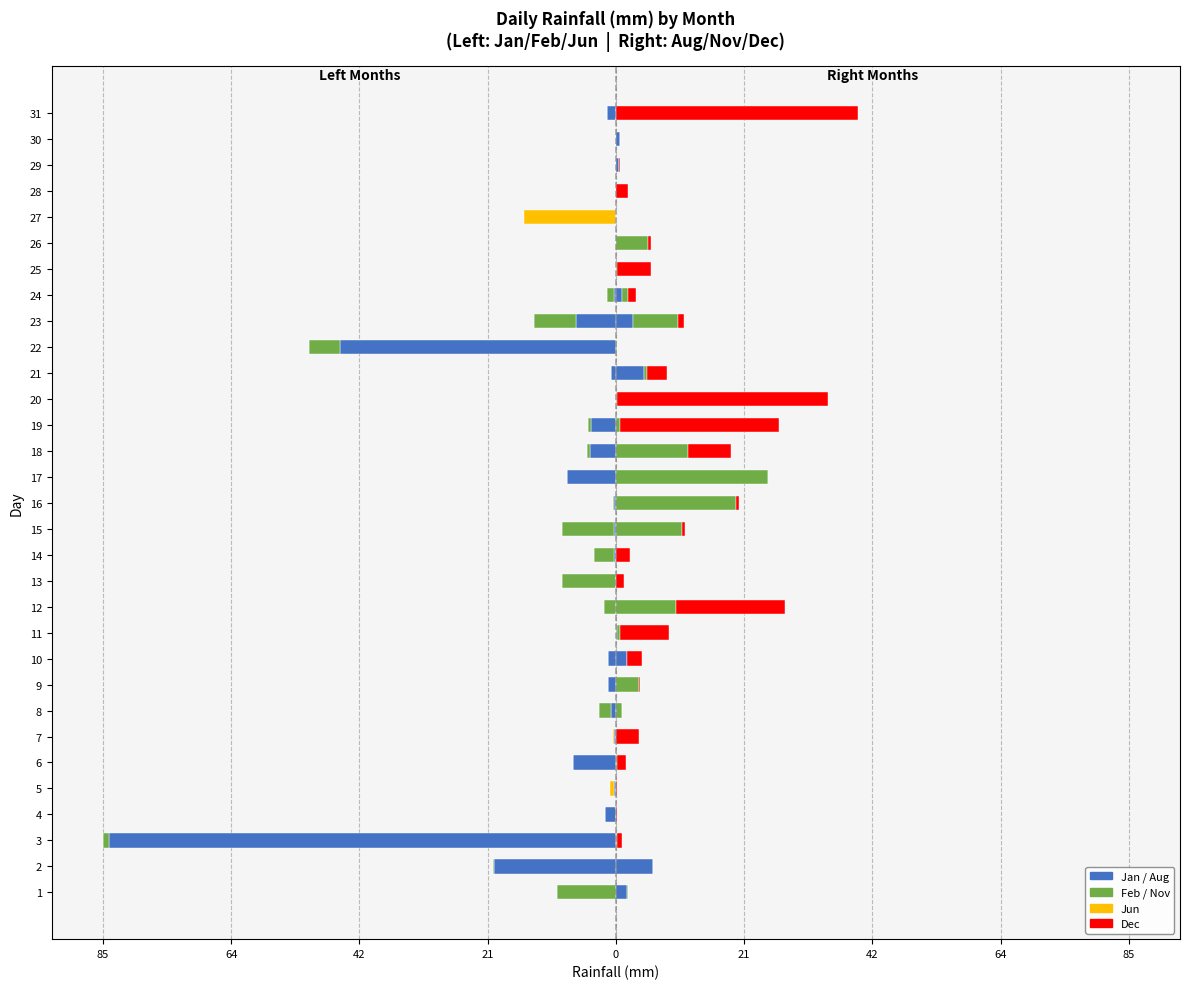

The Aug series shows 1.8 at 1. True or false?

True